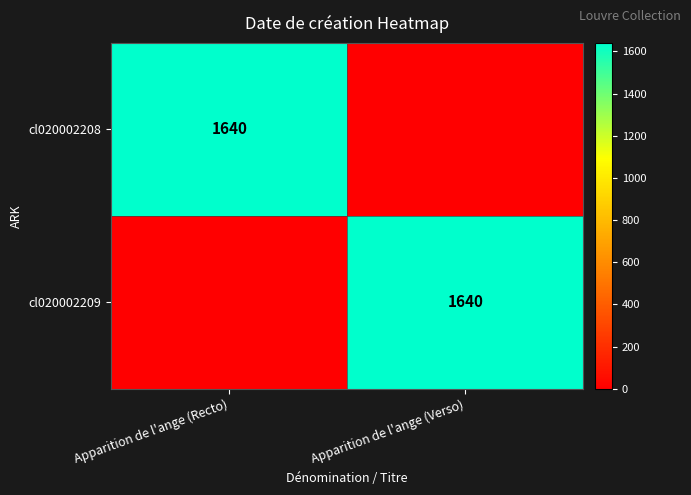

True or false: cl020002209 has a value of 496 at Apparition de l'ange (Verso).

False